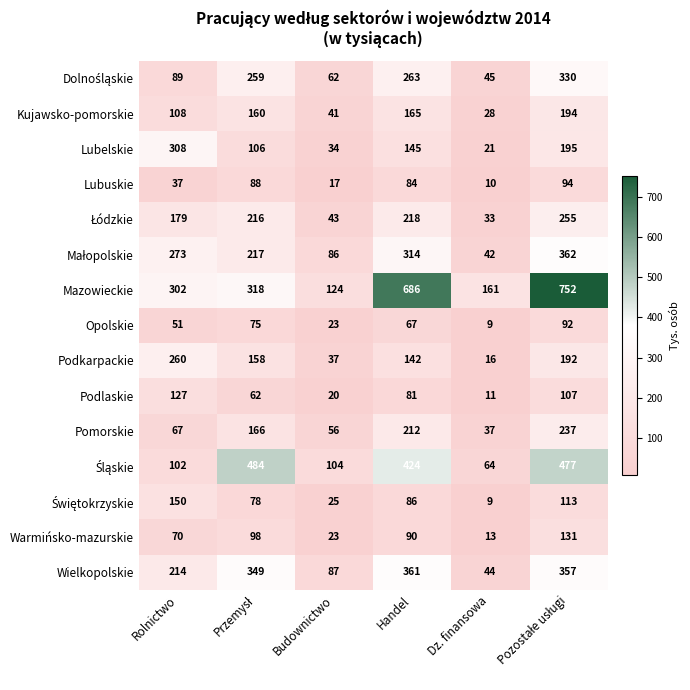

Where does the Podkarpackie series first go above 158?

Rolnictwo